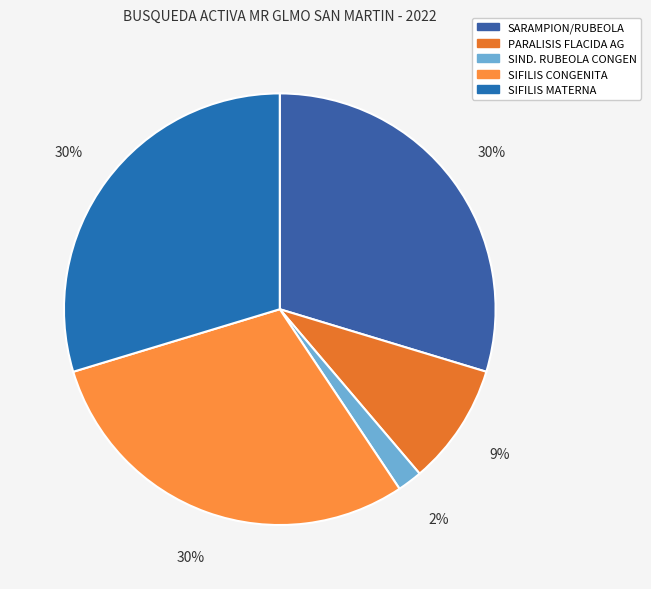

What percentage is the SIFILIS MATERNA slice, to the nearest percent?

30%